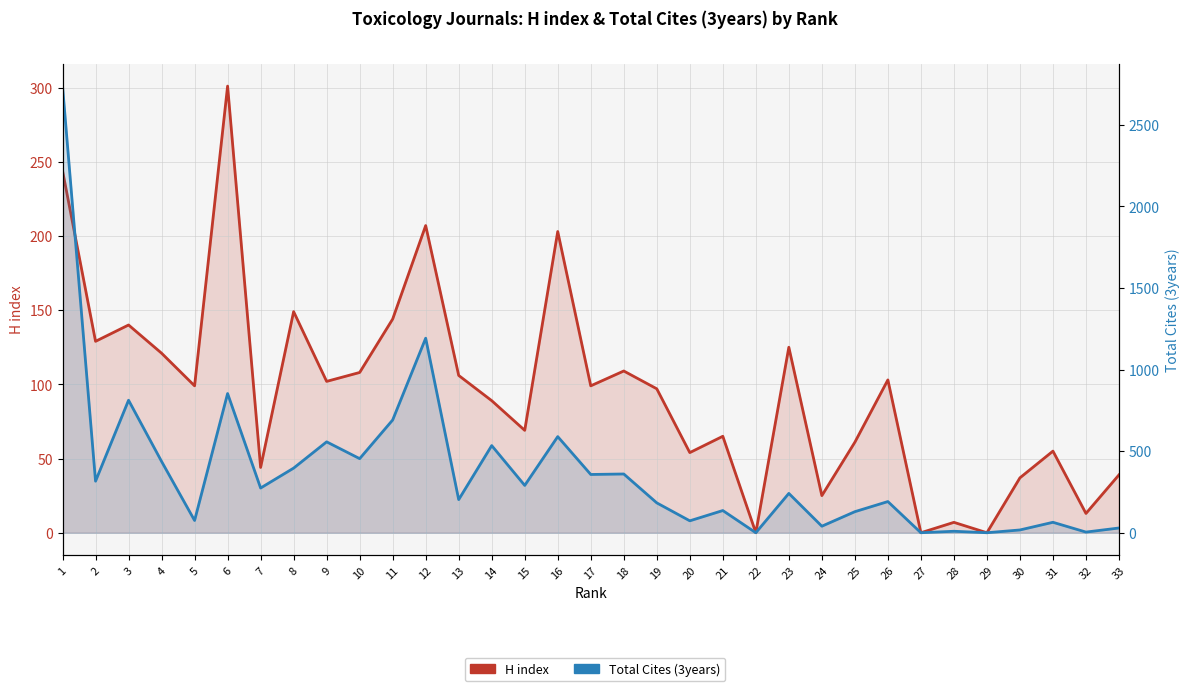

Reading right to left, list all the values displayed in this chart.

H index: 33=39	32=13	31=55	30=37	29=0	28=7	27=0	26=103	25=61	24=25	23=125	22=0	21=65	20=54	19=97	18=109	17=99	16=203	15=69	14=89	13=106	12=207	11=144	10=108	9=102	8=149	7=44	6=301	5=99	4=121	3=140	2=129	1=244
Total Cites (3years): 33=29	32=4	31=64	30=17	29=0	28=9	27=0	26=191	25=129	24=40	23=241	22=0	21=136	20=73	19=183	18=360	17=357	16=589	15=290	14=534	13=203	12=1192	11=691	10=454	9=557	8=396	7=274	6=853	5=75	4=437	3=812	2=316	1=2737